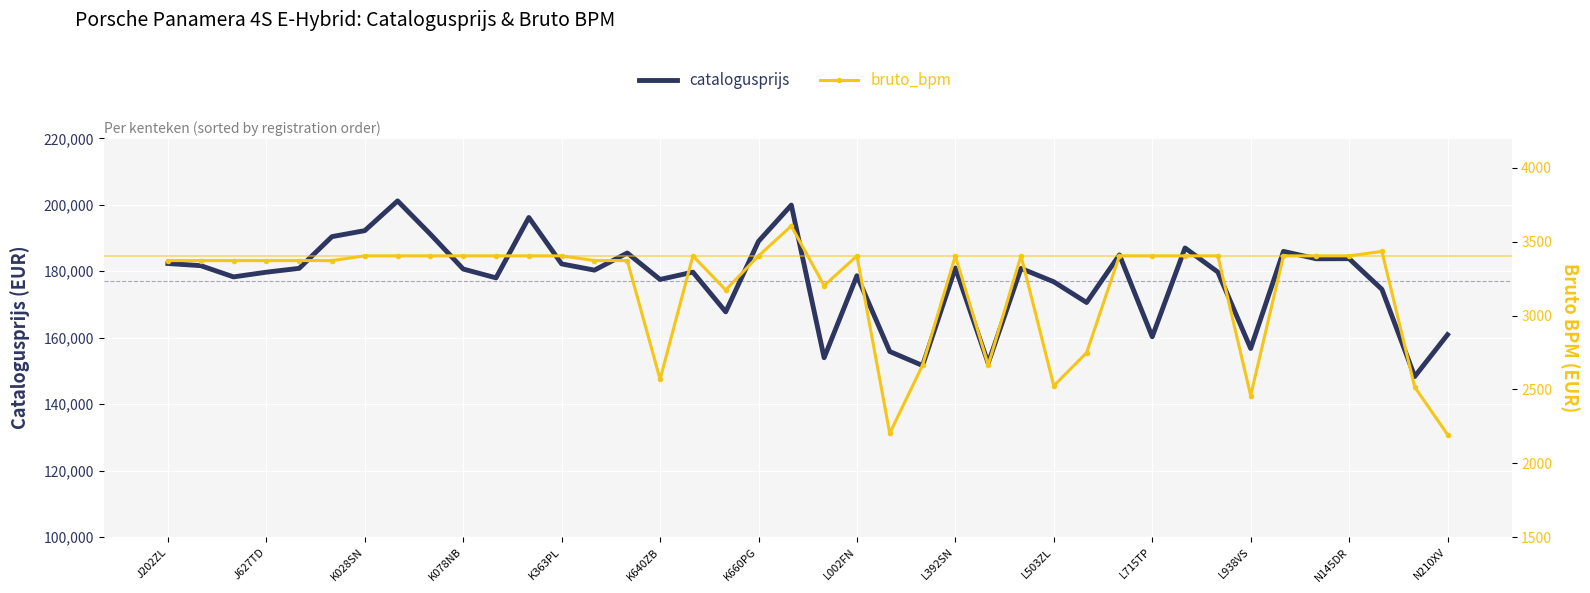

Count the number of categories in the chart.

40